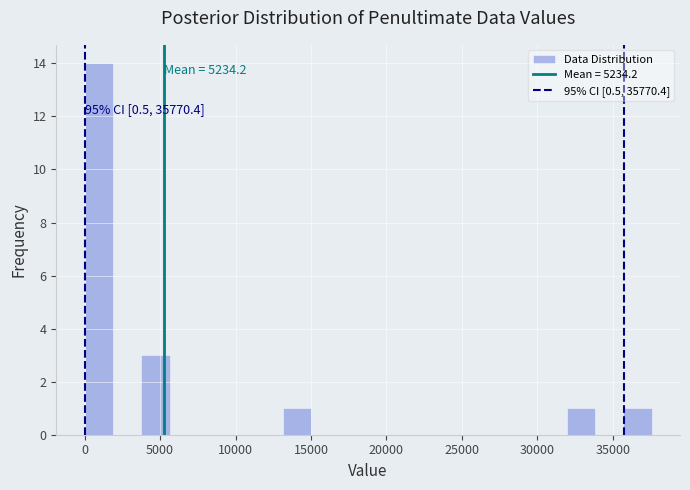

Read against the x-axis, roughly where is the centre of the tallest bar?

1000